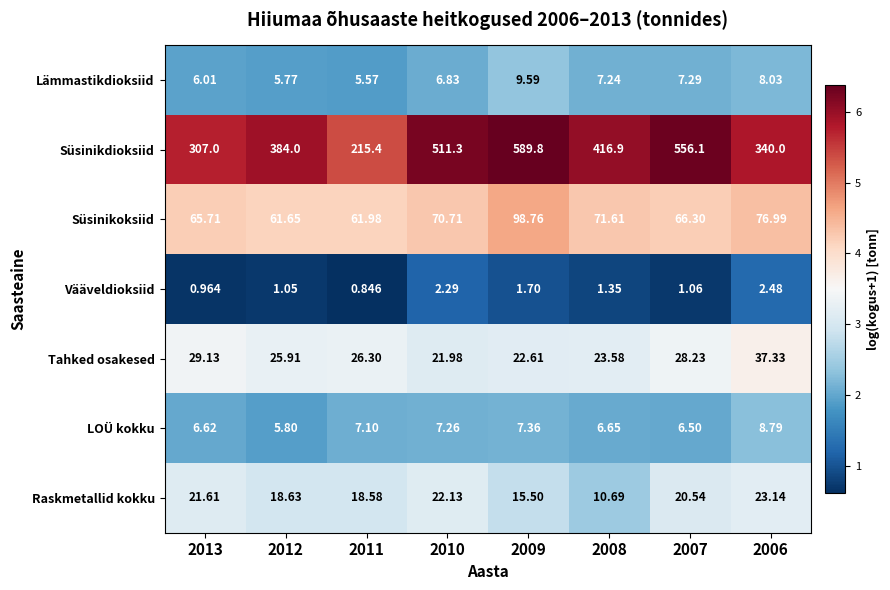

Rank the series by their maximum value, from highest to lowest.

Süsinikdioksiid, Süsinikoksiid, Tahked osakesed, Raskmetallid kokku, Lämmastikdioksiid, LOÜ kokku, Vääveldioksiid